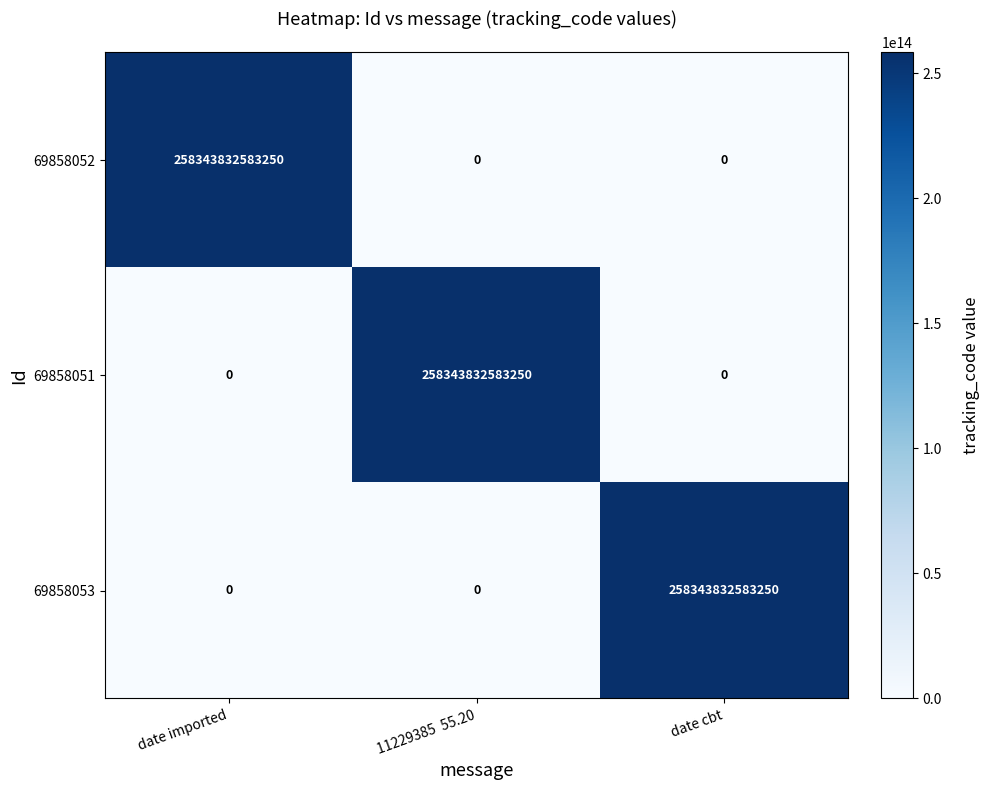

At how many categories does at least one series exceed 113114939408879?

3